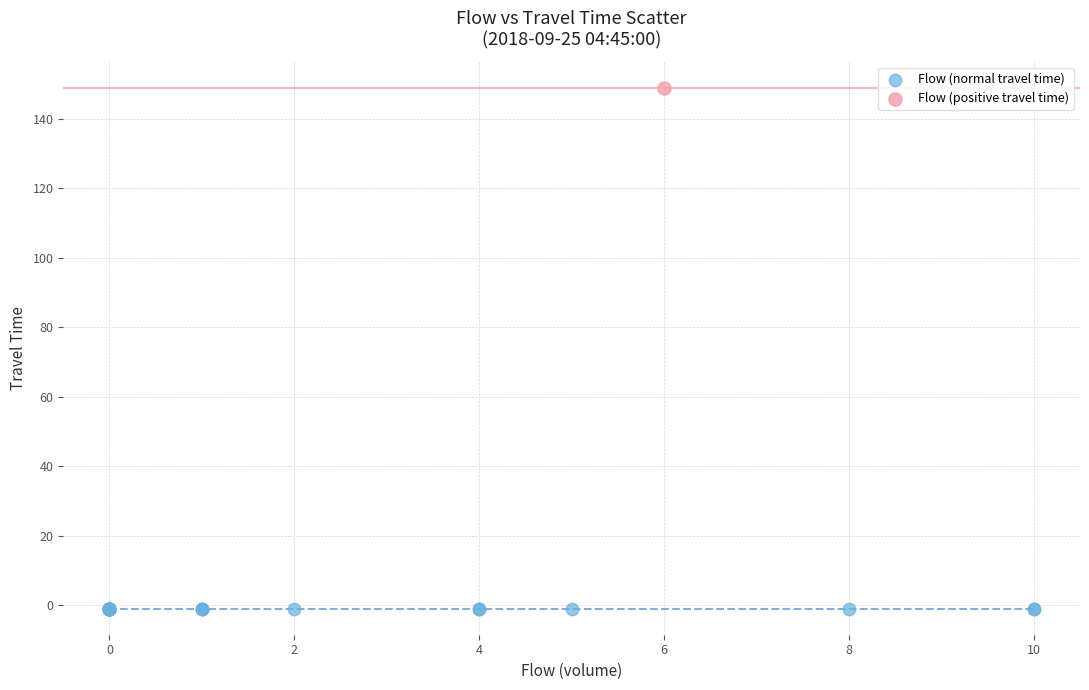

What are all the series names shown in the legend?

Flow (normal travel time), Flow (positive travel time)